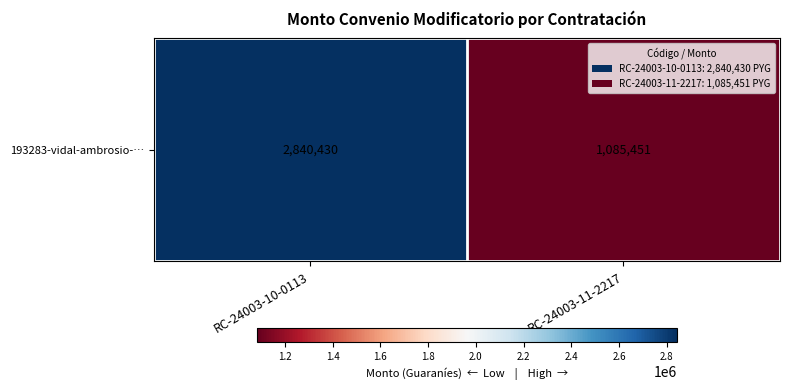

The value at RC-24003-11-2217 is 386595. True or false?

False